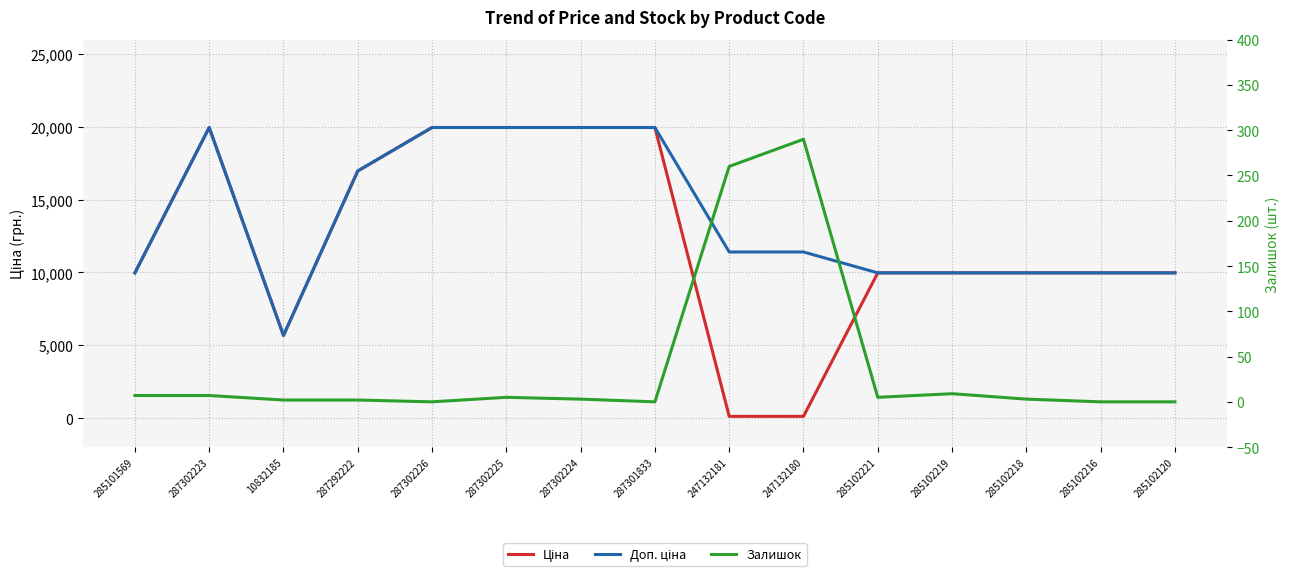

Reading left to right, list all the values displayed in this chart.

Ціна: 9975.0	19964.2	5673.8	16976.3	19964.2	19964.2	19964.2	19964.2	114.1	114.1	9975.0	9975.0	9975.0	9975.0	9975.0
Доп. ціна: 9975.0	19964.2	5673.8	16976.3	19964.2	19964.2	19964.2	19964.2	11410.0	11410.0	9975.0	9975.0	9975.0	9975.0	9975.0
Залишок: 7.0	7.0	2.0	2.0	0.0	5.0	3.0	0.0	260.0	290.0	5.0	9.0	3.0	0.0	0.0